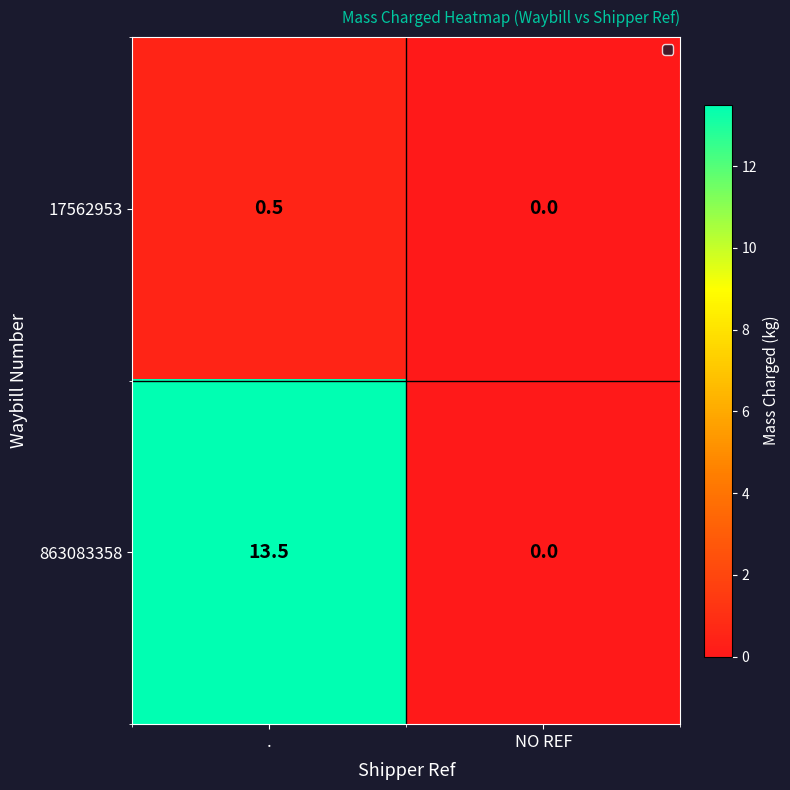

Reading left to right, what are all the values shown in this chart?

17562953: .=0.5	NO REF=0.0
863083358: .=13.5	NO REF=0.0